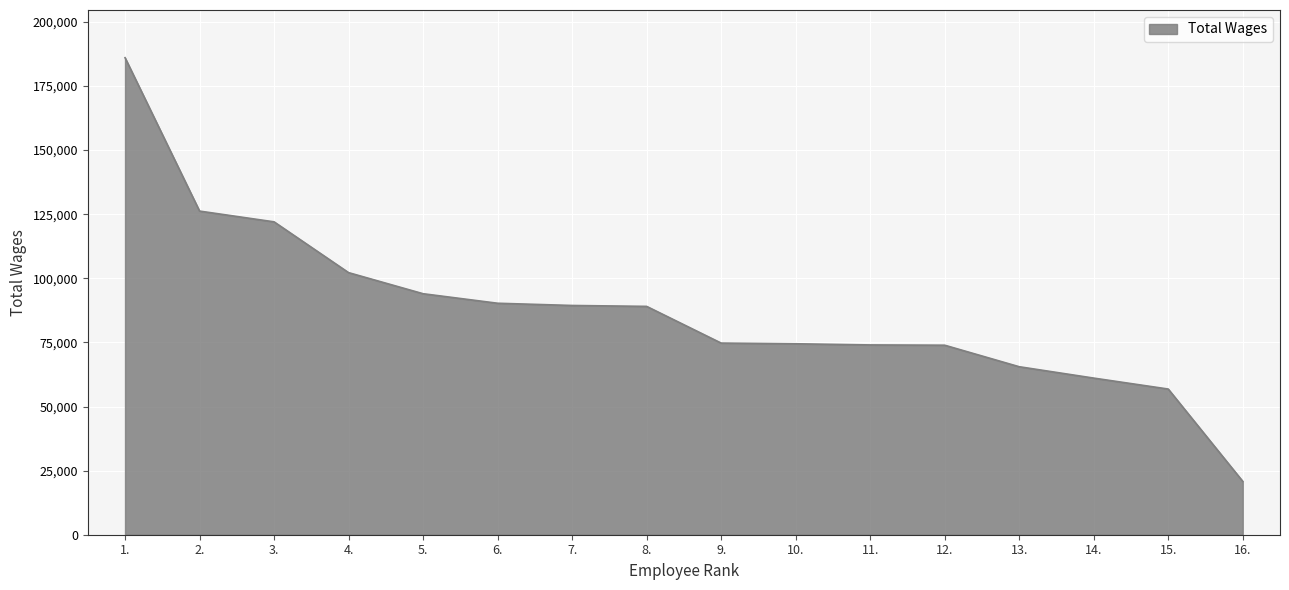

Which category has the lowest value across all series?

16.